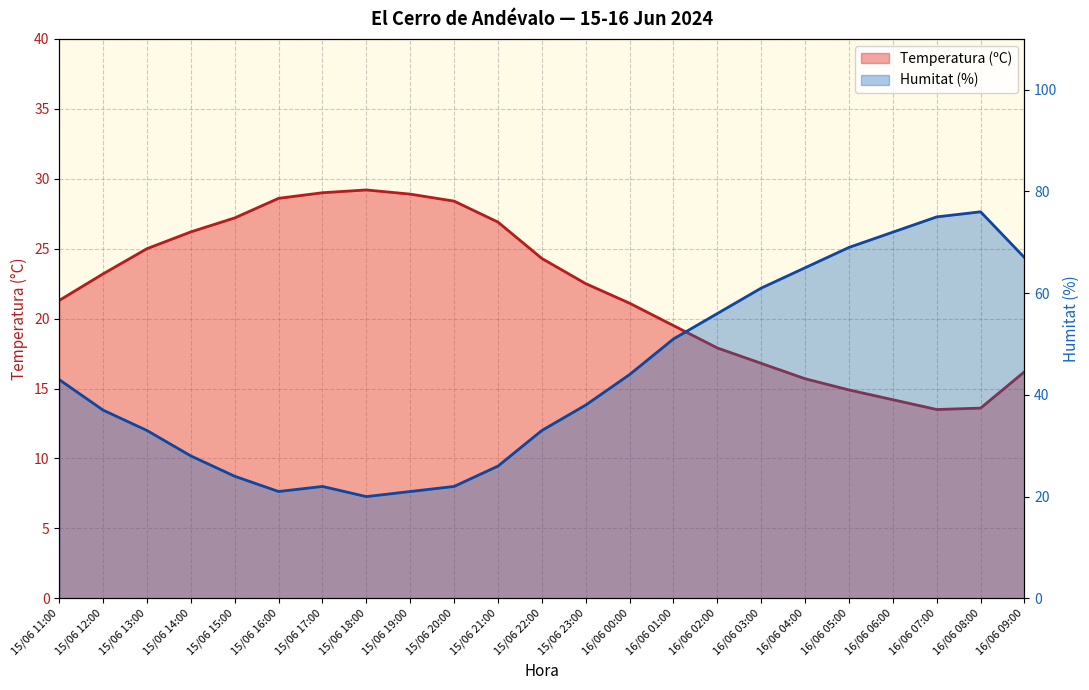

What is the difference between the Temperatura (ºC) values at 15/06 16:00 and 16/06 06:00?

14.4